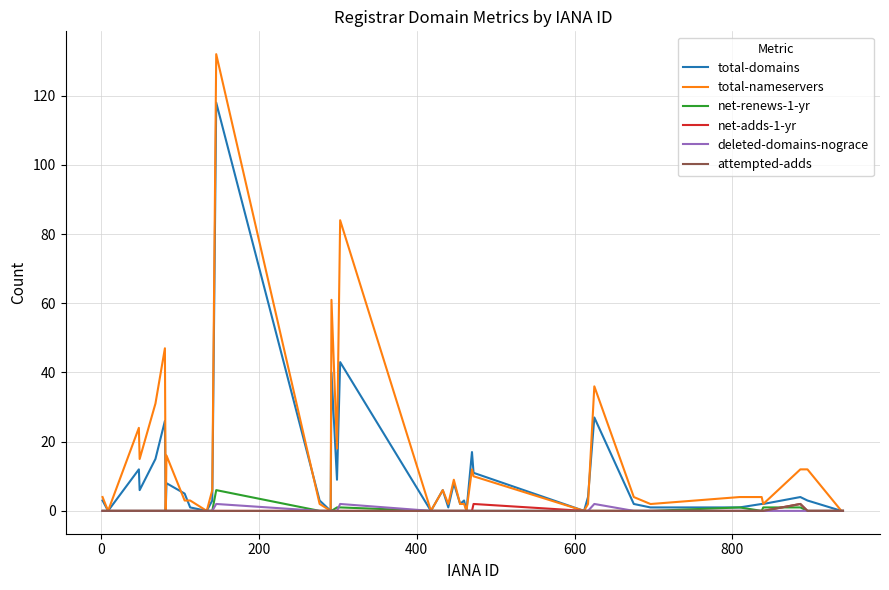

What is the maximum value for total-domains?

118